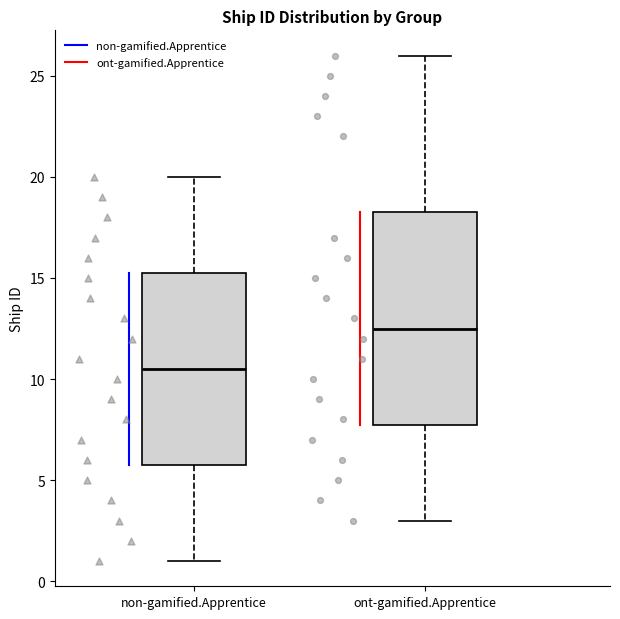

Where does the upper whisker of the box for ont-gamified.Apprentice end on the y-axis? The values are not printed on the chart, so give them approximately, as read against the axis.

26.0